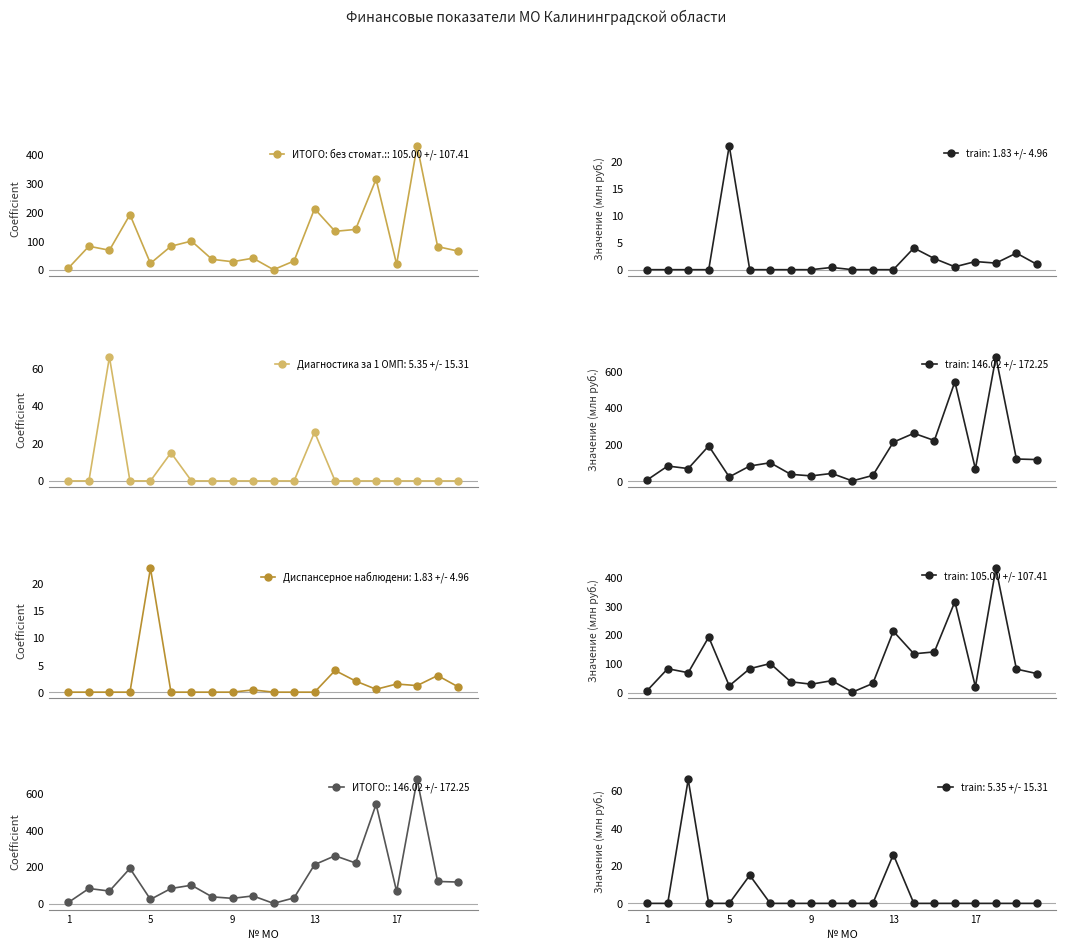

Reading right to left, what are all the values shown in this chart?

ИТОГО: без стомат.:: 65.7	81.4	431.4	20.1	315.4	141.0	134.4	212.8	31.5	1.3	41.3	28.9	37.3	100.6	82.8	23.3	192.4	68.8	82.7	6.8
Диагностика за 1 ОМП: 0.0	0.0	0.0	0.0	0.0	0.0	0.0	26.0	0.0	0.0	0.0	0.0	0.0	0.0	15.0	0.0	0.0	66.0	0.0	0.0
Диспансерное наблюдение: 1.0	3.1	1.2	1.5	0.5	2.1	4.0	0.0	0.0	0.0	0.4	0.0	0.0	0.0	0.0	22.9	0.0	0.0	0.0	0.0
ИТОГО:: 118.0	121.0	677.3	66.8	542.3	221.9	261.3	212.8	31.5	1.5	42.3	28.9	37.3	100.6	82.8	23.3	192.4	68.8	82.7	6.8